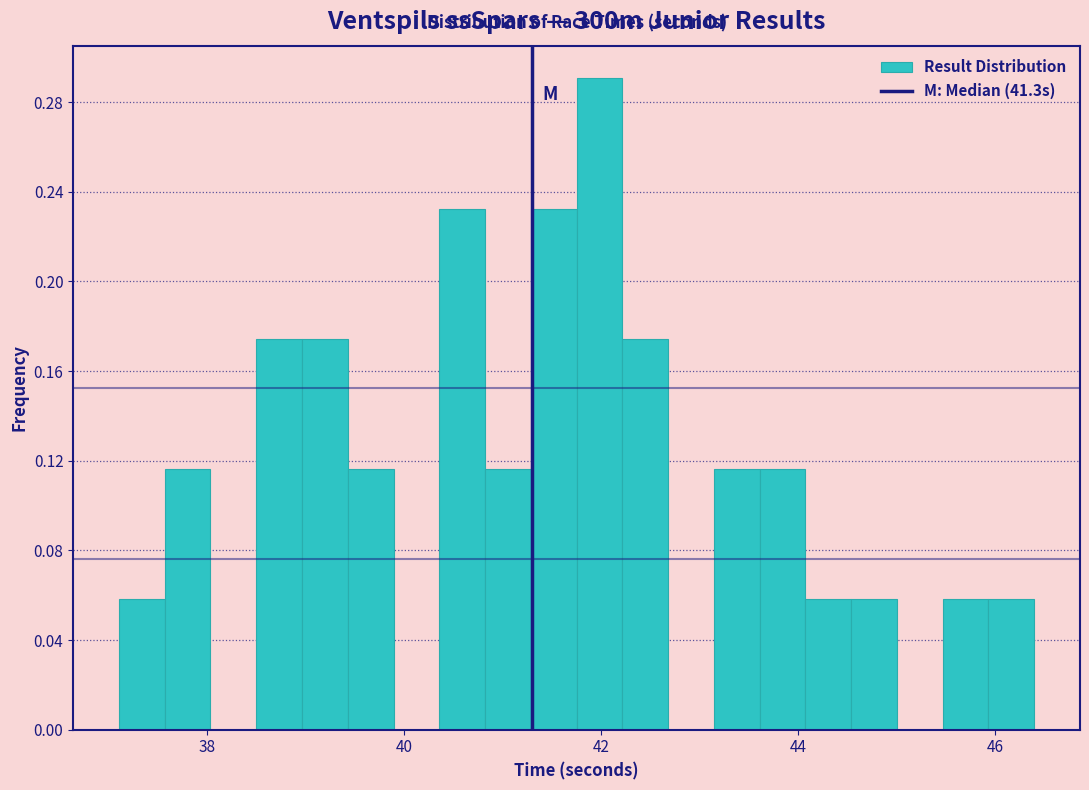

Read against the x-axis, roughly where is the centre of the tallest bar?

42.0